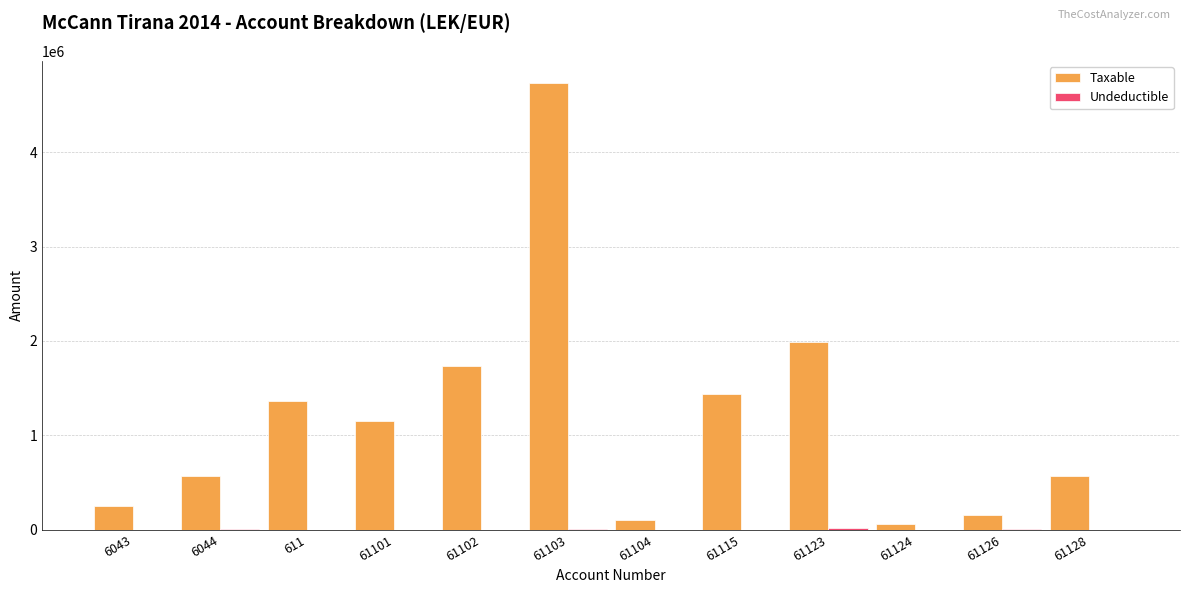

What is the highest value of the Taxable series?

4731146.9